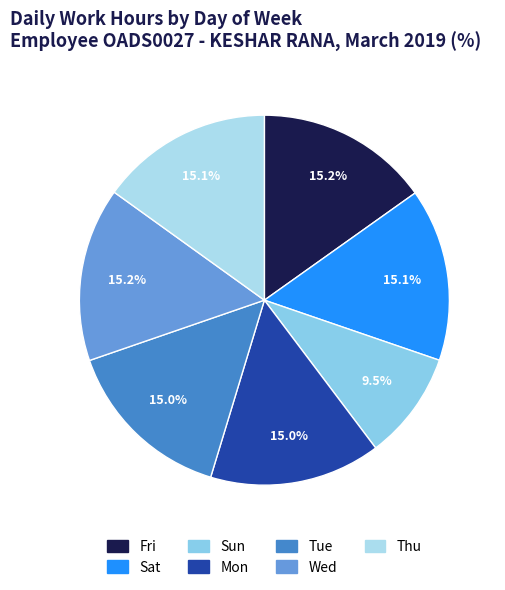

Rank the categories by value from highest to lowest.

Wed, Fri, Sat, Thu, Tue, Mon, Sun